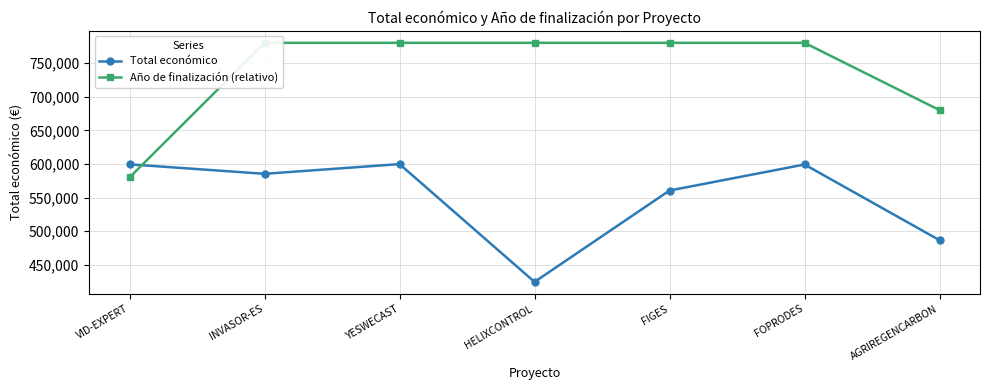

Reading left to right, transcribe all the data shown in this chart.

Total económico: VID-EXPERT=599444	INVASOR-ES=585346	YESWECAST=599792	HELIXCONTROL=424720	FIGES=560529	FOPRODES=599211	AGRIREGENCARBON=486756
Año de finalización (relativo): VID-EXPERT=580000	INVASOR-ES=780000	YESWECAST=780000	HELIXCONTROL=780000	FIGES=780000	FOPRODES=780000	AGRIREGENCARBON=680000